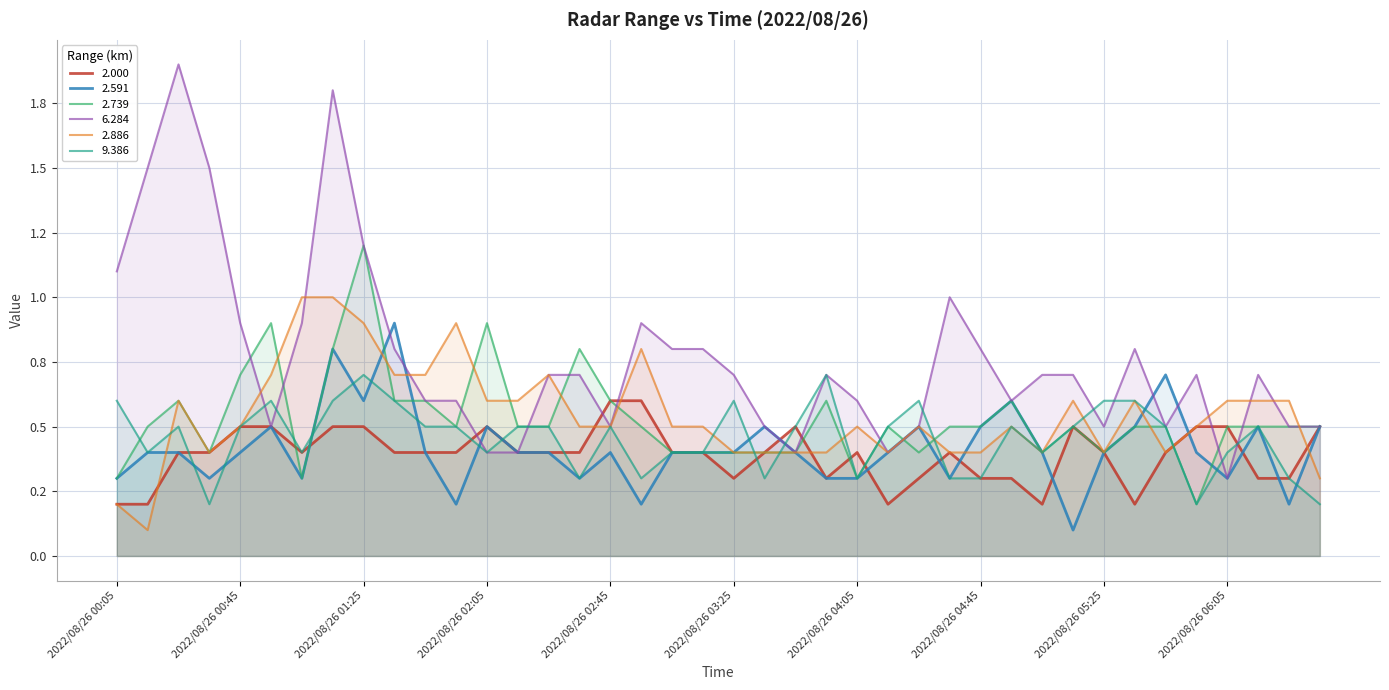

Which series changed the most between 2022/08/26 02:25 and 2022/08/26 05:15?

2.591